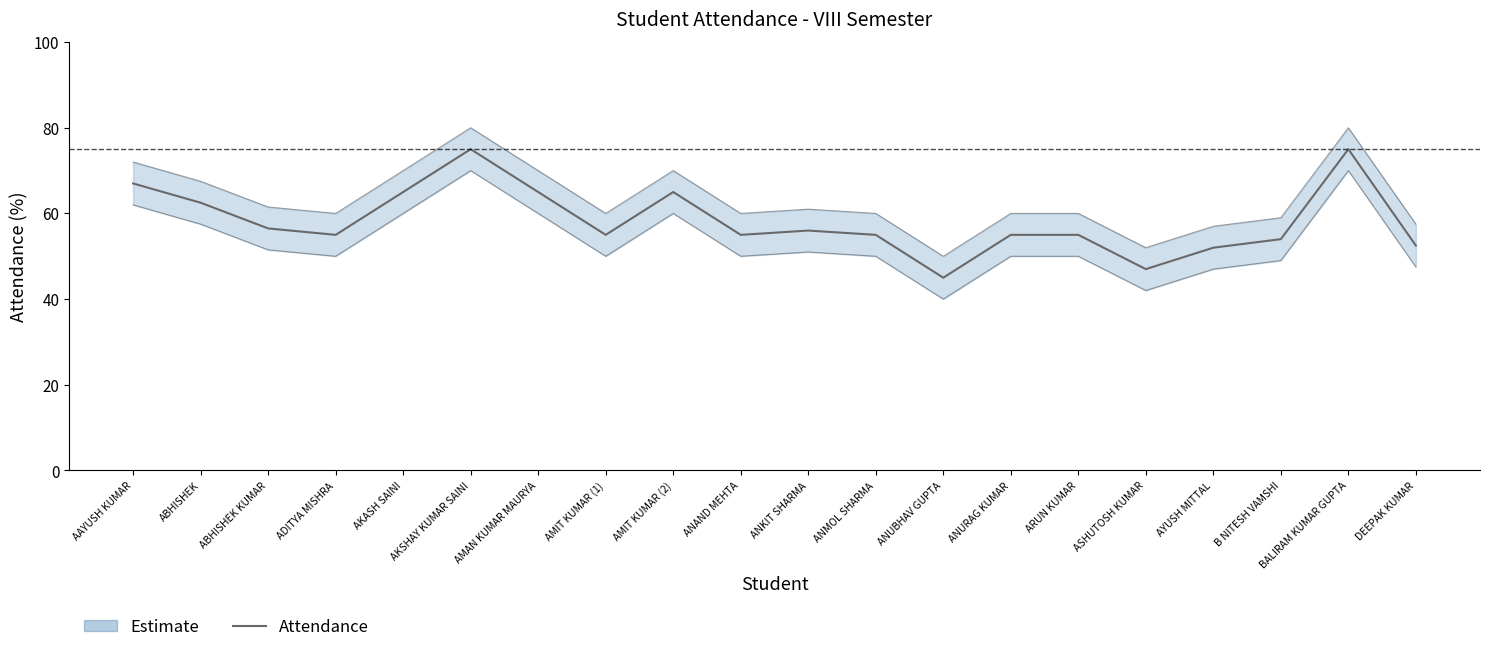

What is the difference between the second highest and second lowest values?

28.0